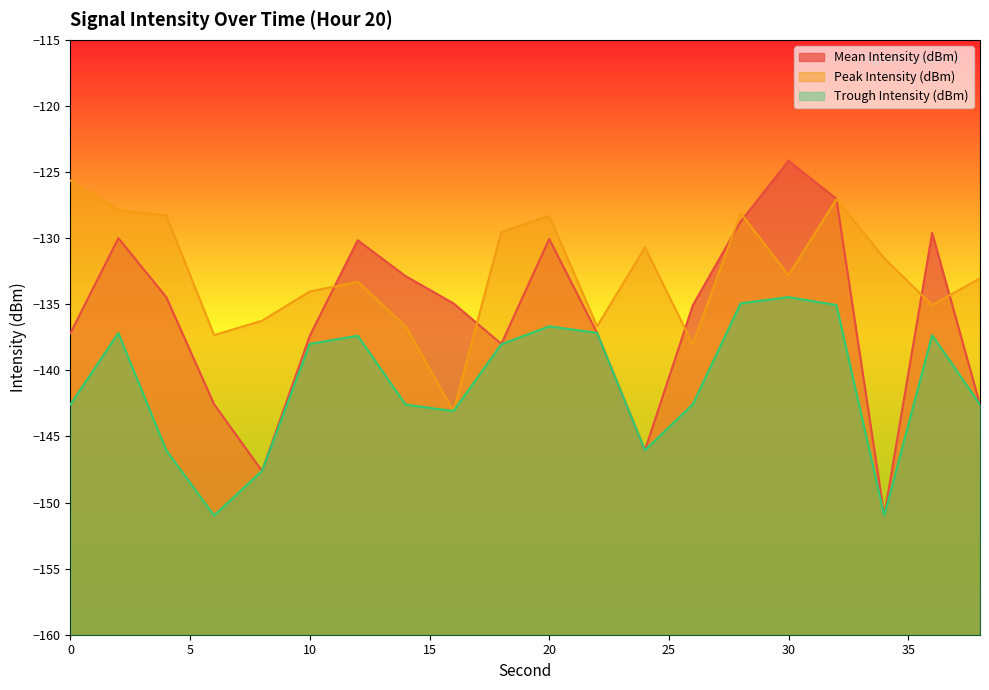

What is the total value across all series at 2?

-395.1